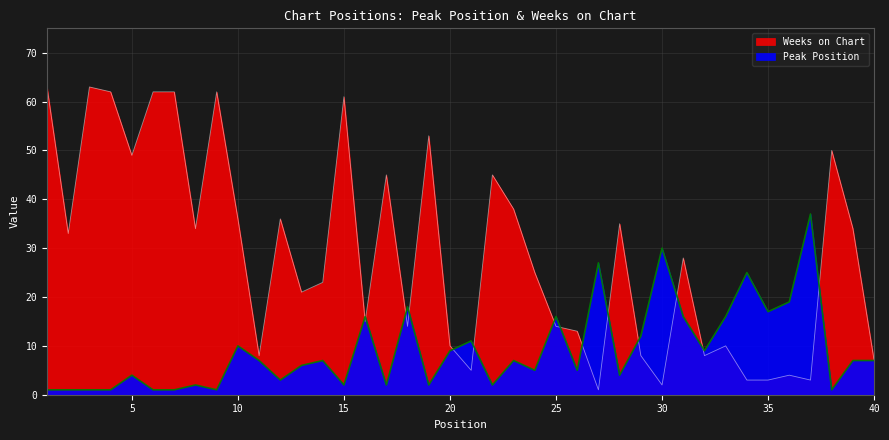

At which category is the sum across all series the highest?

1